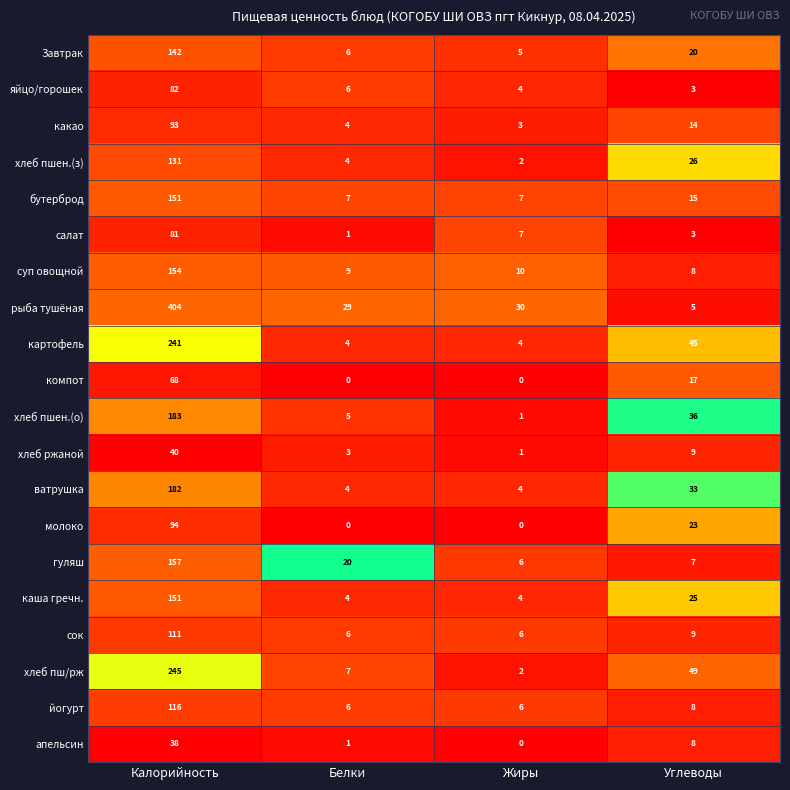

What is the difference between the maximum and minimum values in the рыба тушёная series?

399